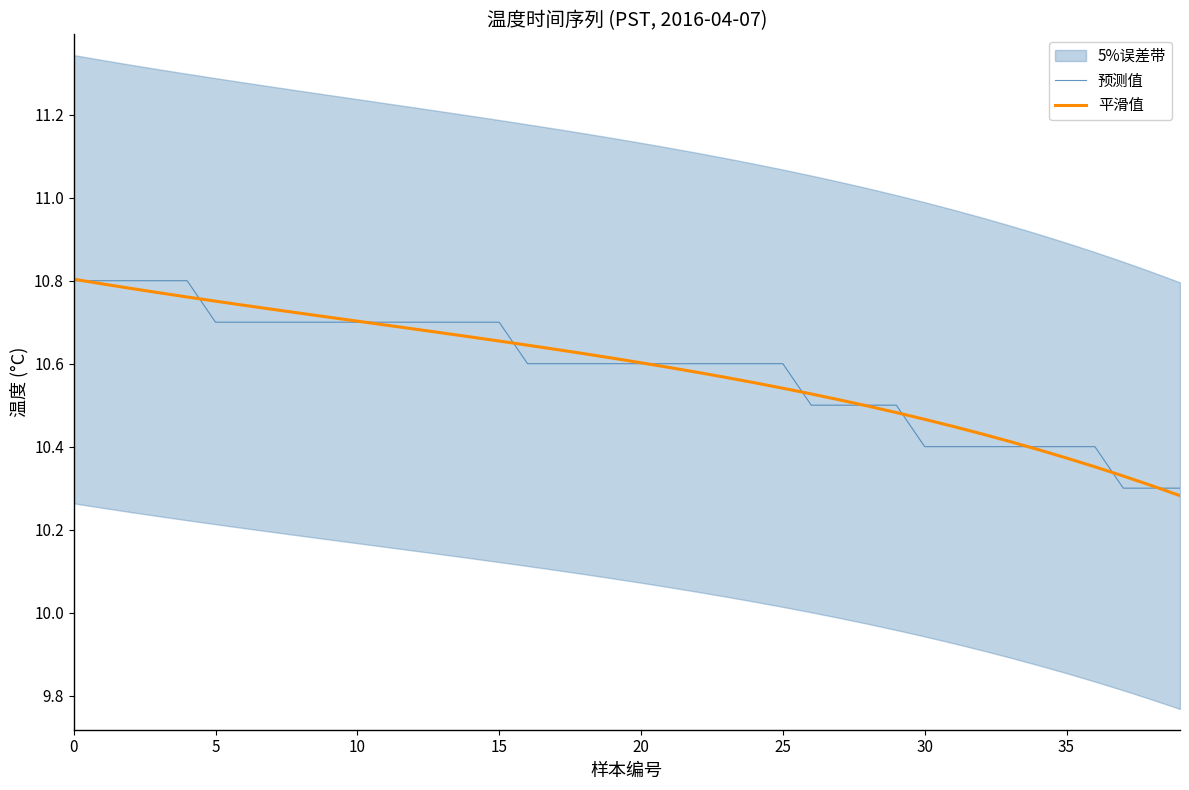

Reading right to left, what are all the values shown in this chart?

预测值: 10.3	10.3	10.3	10.4	10.4	10.4	10.4	10.4	10.4	10.4	10.5	10.5	10.5	10.5	10.6	10.6	10.6	10.6	10.6	10.6	10.6	10.6	10.6	10.6	10.7	10.7	10.7	10.7	10.7	10.7	10.7	10.7	10.7	10.7	10.7	10.8	10.8	10.8	10.8	10.8
平滑值: 10.3	10.3	10.3	10.4	10.4	10.4	10.4	10.4	10.4	10.5	10.5	10.5	10.5	10.5	10.5	10.6	10.6	10.6	10.6	10.6	10.6	10.6	10.6	10.6	10.7	10.7	10.7	10.7	10.7	10.7	10.7	10.7	10.7	10.7	10.8	10.8	10.8	10.8	10.8	10.8